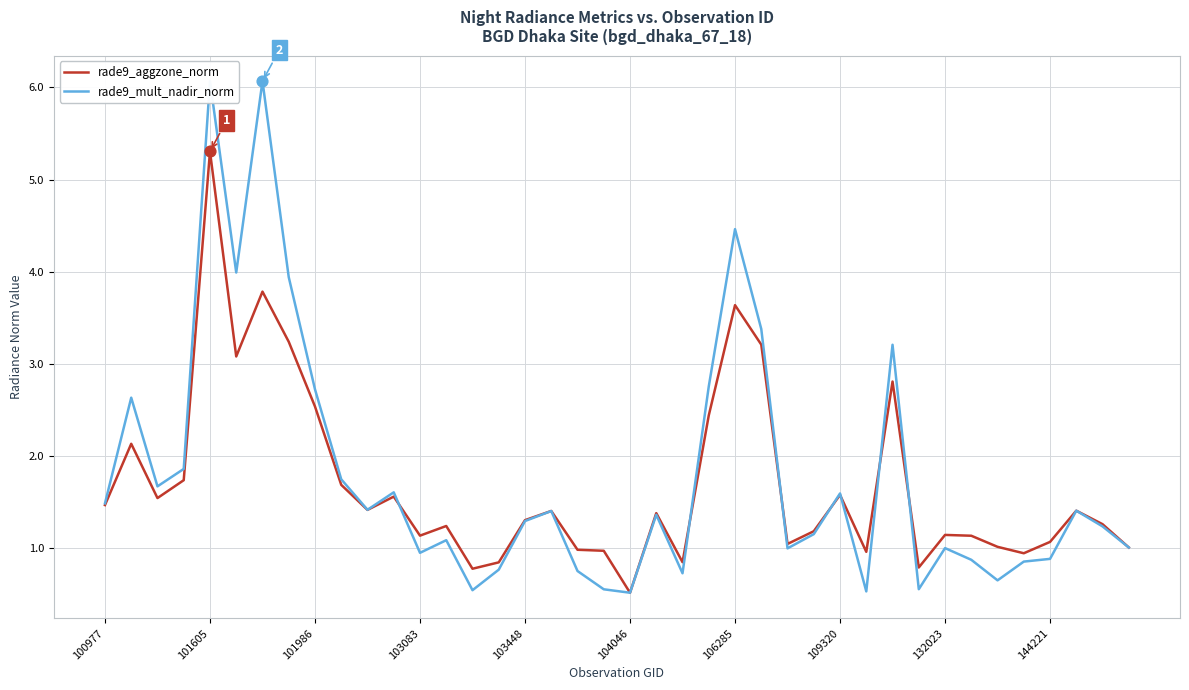

Which series has the widest spread of values?

rade9_mult_nadir_norm